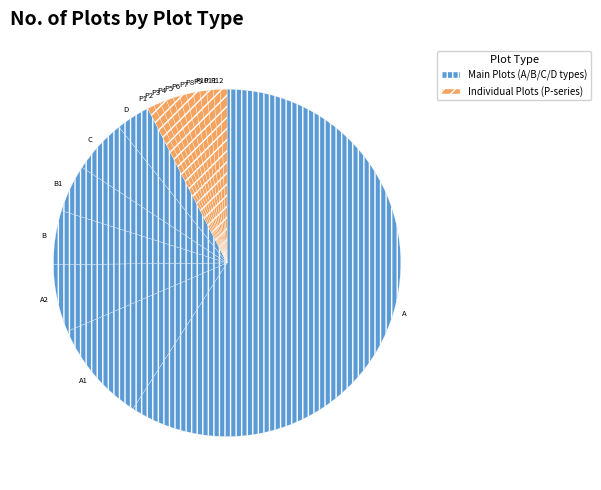

What is the ratio of the value at P7 to the value at P3?

1.0